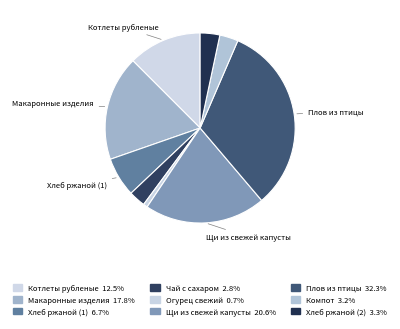

What percentage is the Хлеб ржаной (2) slice, to the nearest percent?

3%